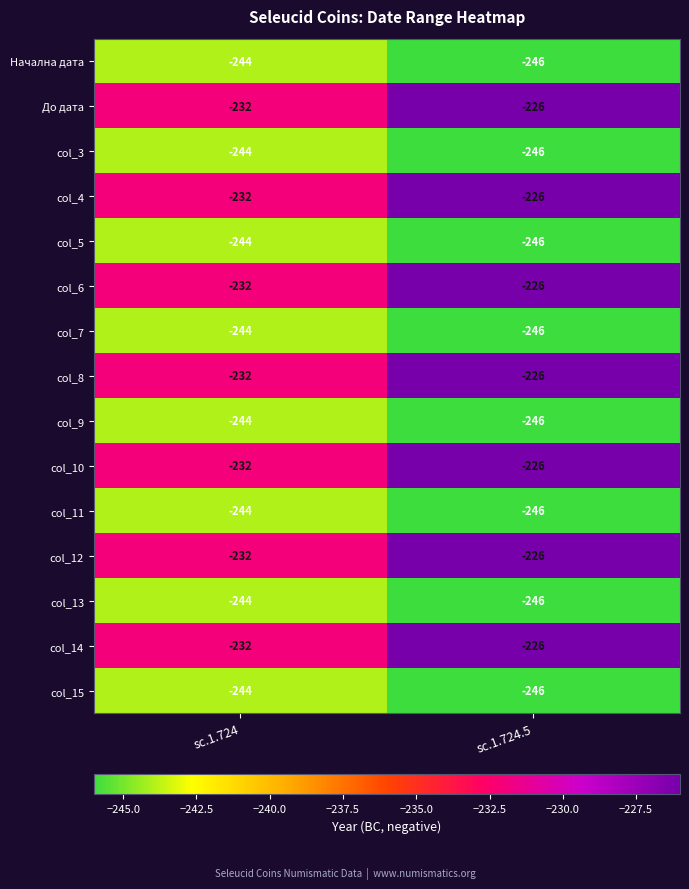

Reading left to right, extract all data points from this chart.

Начална дата: sc.1.724=-244	sc.1.724.5=-246
До дата: sc.1.724=-232	sc.1.724.5=-226
col_3: sc.1.724=-244	sc.1.724.5=-246
col_4: sc.1.724=-232	sc.1.724.5=-226
col_5: sc.1.724=-244	sc.1.724.5=-246
col_6: sc.1.724=-232	sc.1.724.5=-226
col_7: sc.1.724=-244	sc.1.724.5=-246
col_8: sc.1.724=-232	sc.1.724.5=-226
col_9: sc.1.724=-244	sc.1.724.5=-246
col_10: sc.1.724=-232	sc.1.724.5=-226
col_11: sc.1.724=-244	sc.1.724.5=-246
col_12: sc.1.724=-232	sc.1.724.5=-226
col_13: sc.1.724=-244	sc.1.724.5=-246
col_14: sc.1.724=-232	sc.1.724.5=-226
col_15: sc.1.724=-244	sc.1.724.5=-246